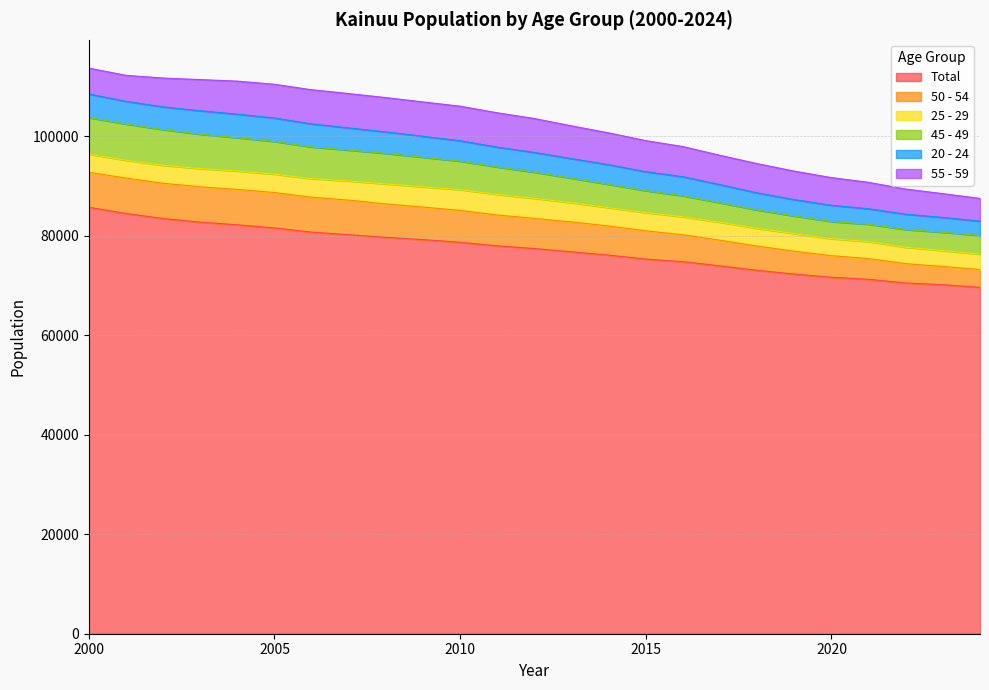

True or false: 20 - 24 and 50 - 54 intersect in this chart.

False